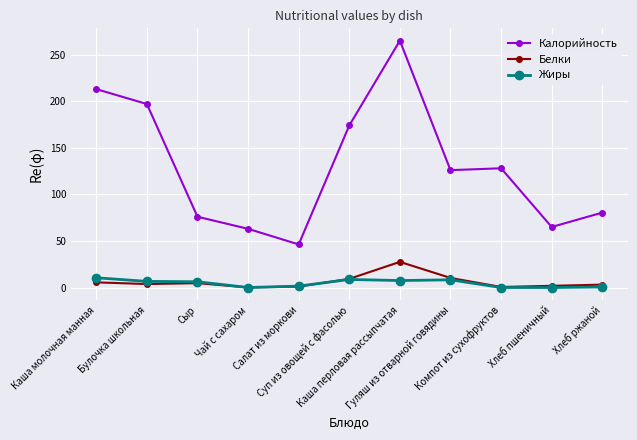

Does the chart display data point markers on the line(s)?

Yes